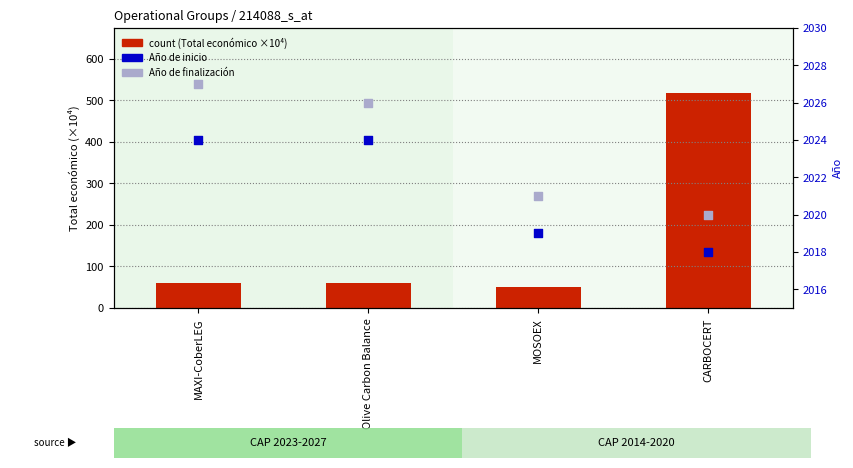

What are all the series names shown in the legend?

count, Año de inicio, Año de finalización